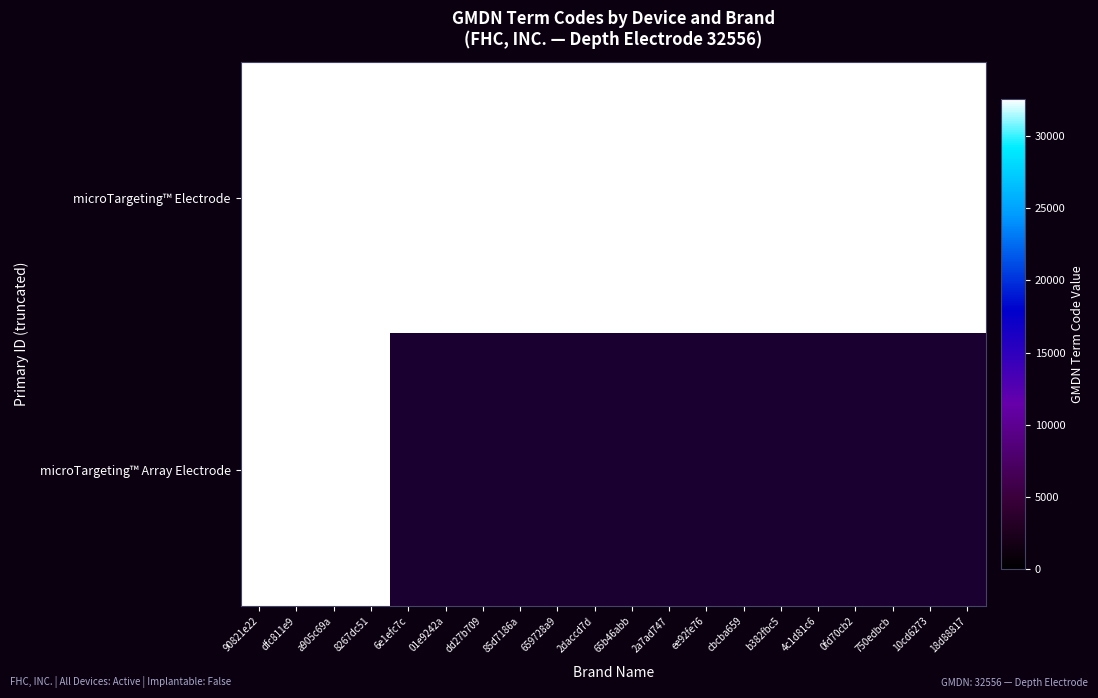

Where is microTargeting™ Array Electrode nearest to the value 16278?

90821e22